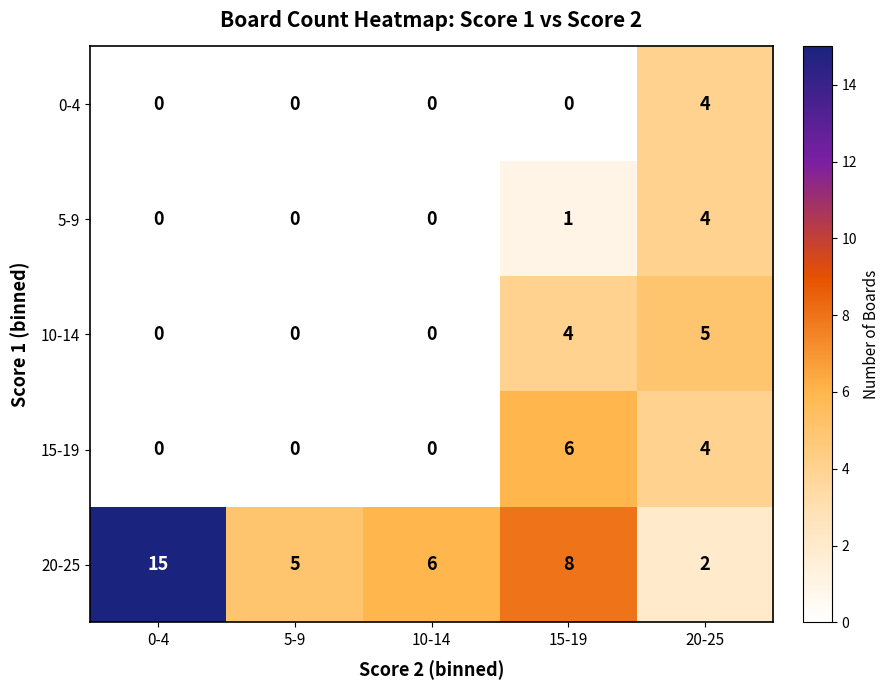

What is the difference between the maximum and minimum values in the 5-9 series?

4